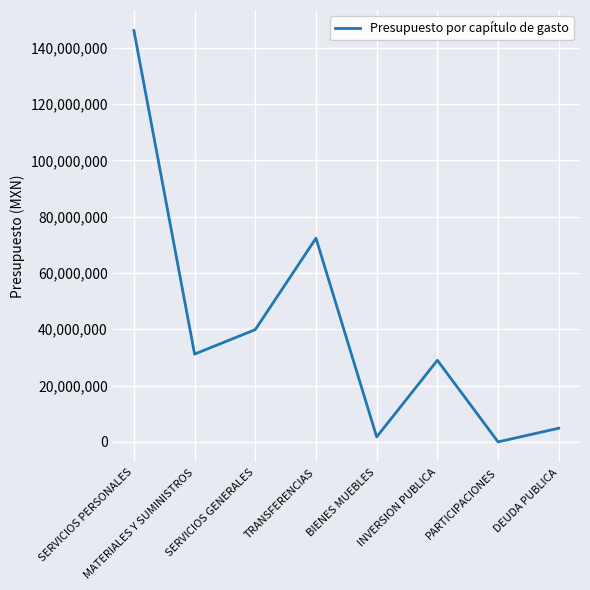

Does the chart display data point markers on the line(s)?

No